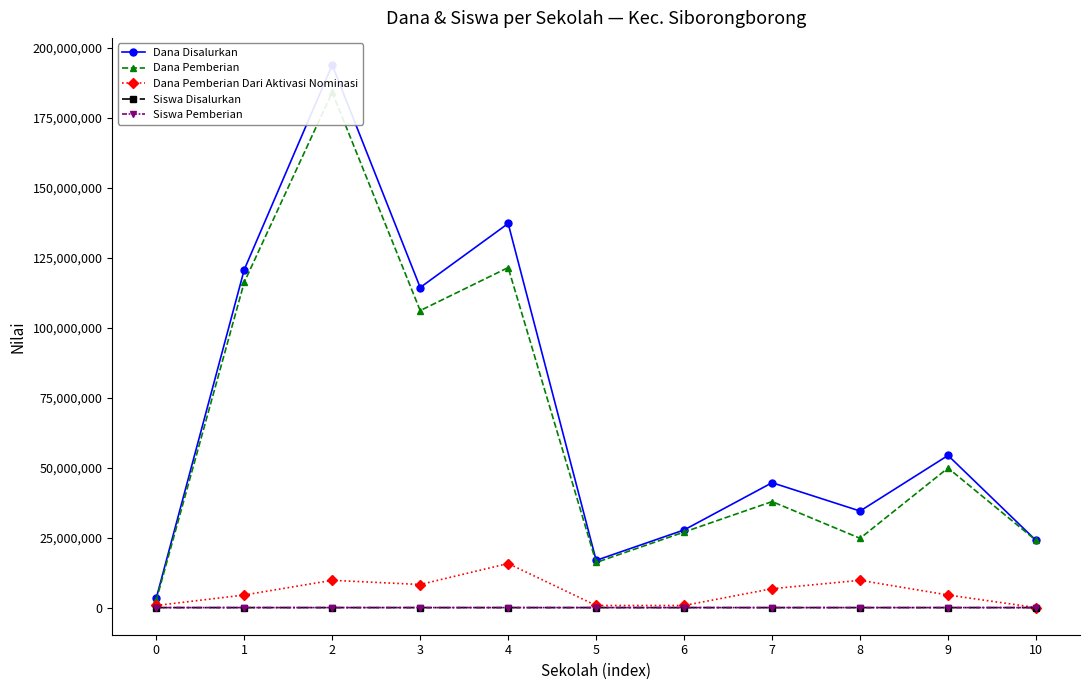

Where does the Siswa Disalurkan series first go above 76?

1